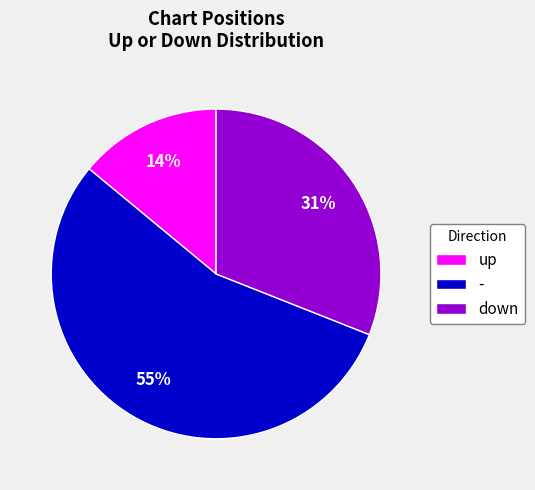

How many slices are in this pie chart?

3